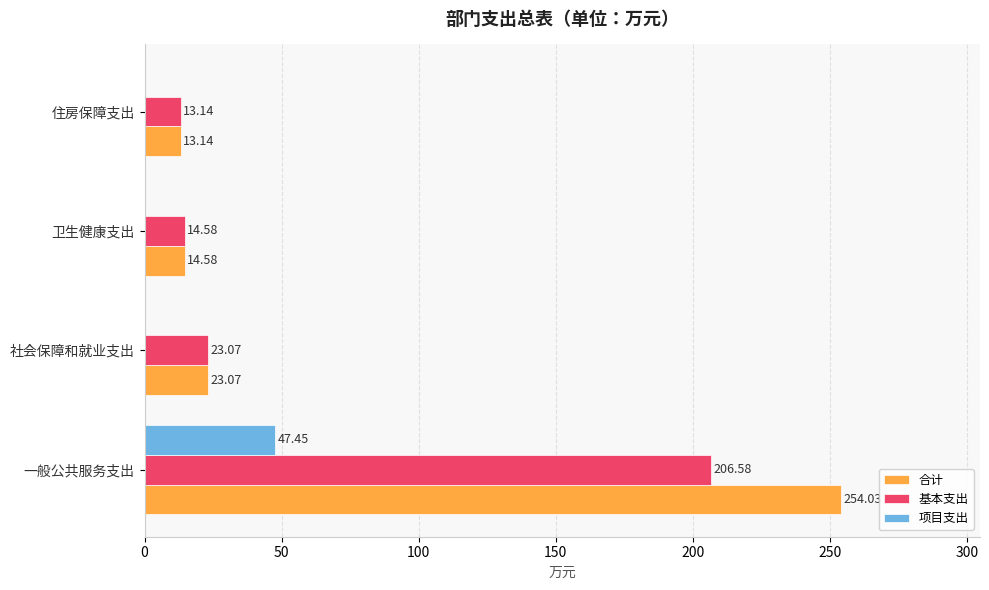

What is the sum of all 项目支出 values?

47.5